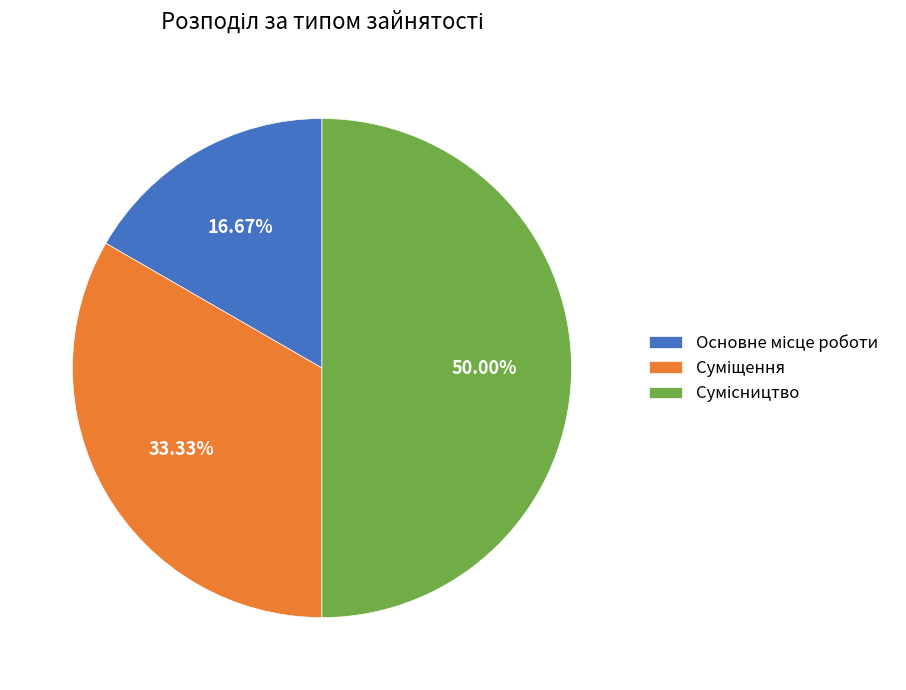

True or false: Суміщення accounts for 33% of the total.

True